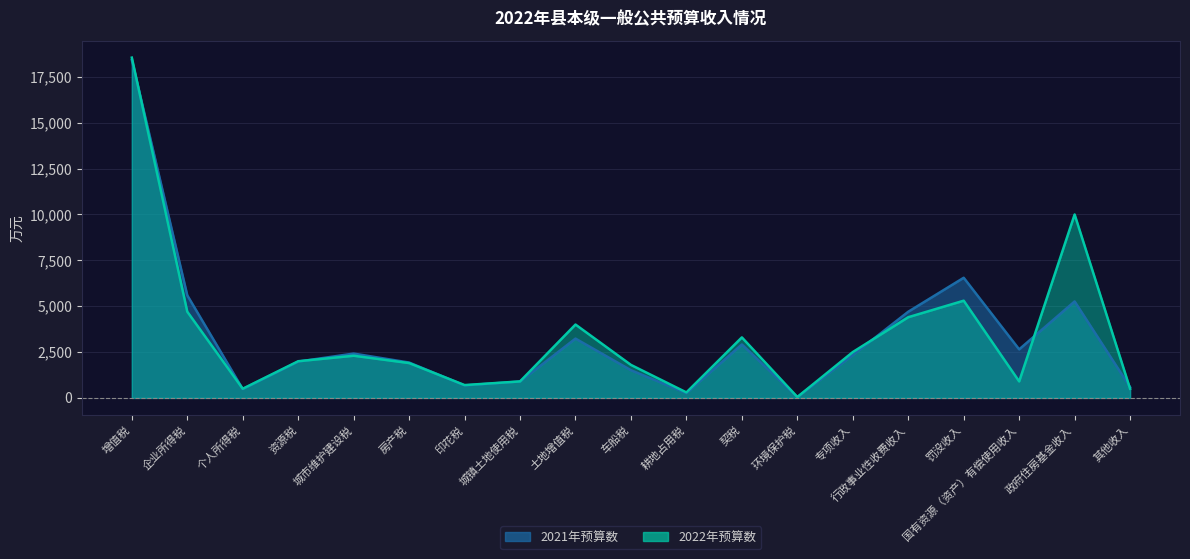

What is the difference between the highest and lowest values at 专项收入?

165